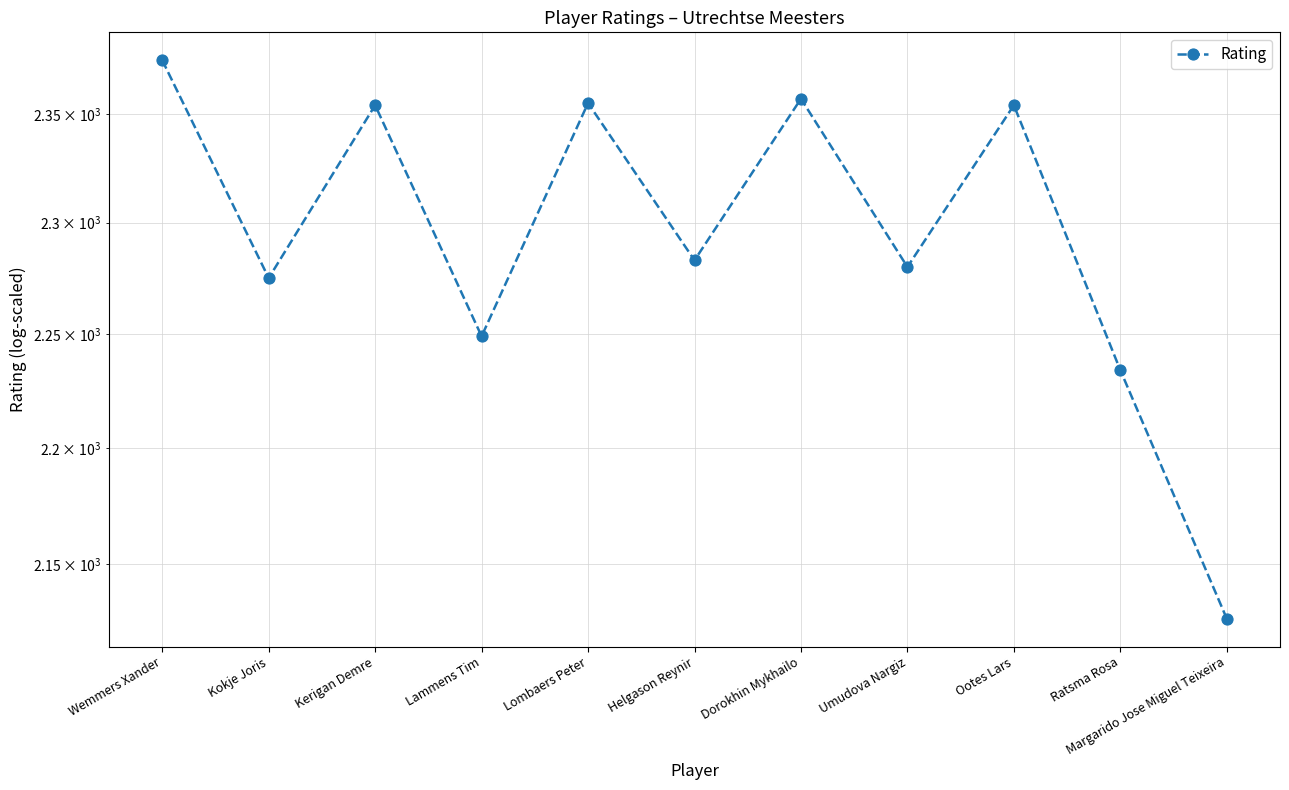

What is the maximum value shown in the chart?

2375